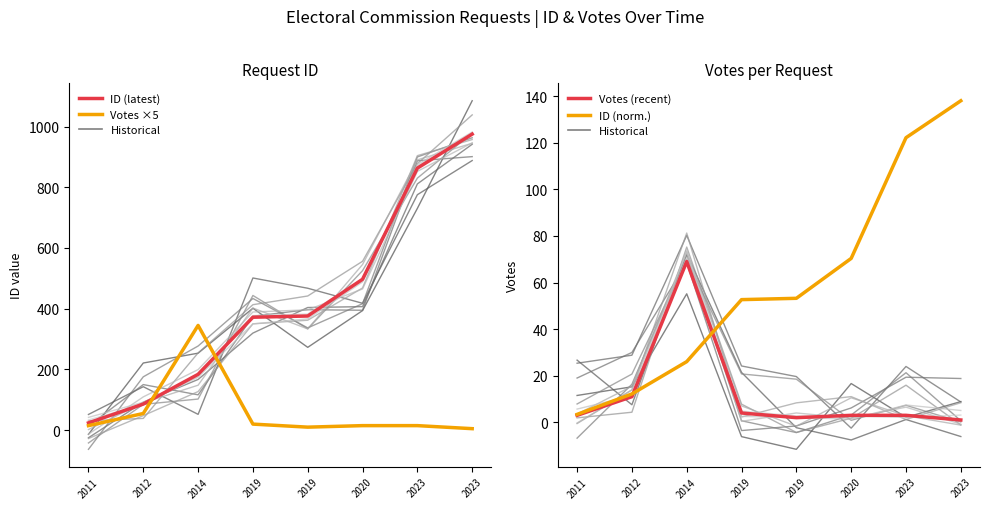

Count the number of data series in this chart.

4